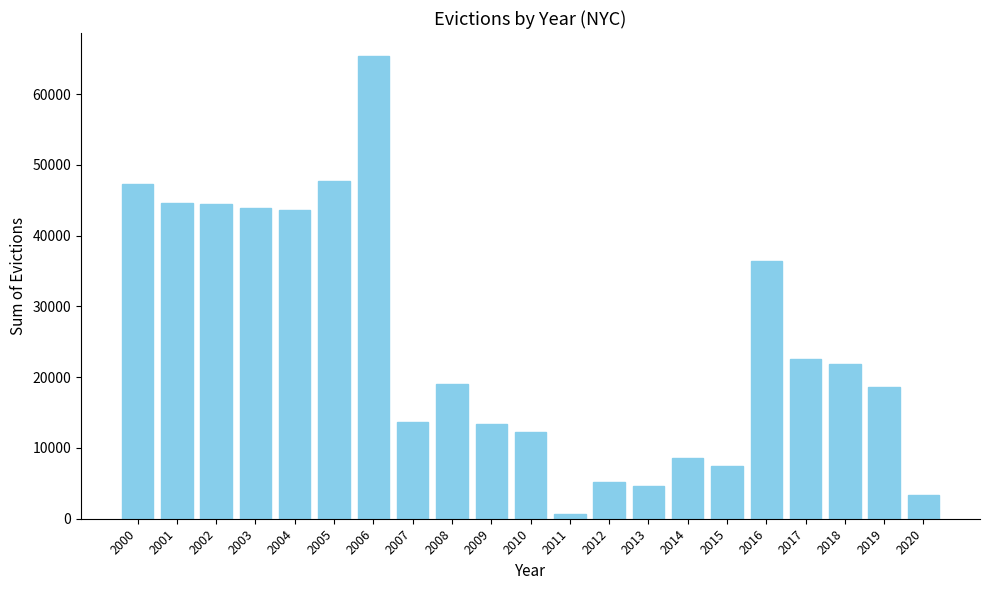

The chart shows a value of 17574 at 2009. True or false?

False